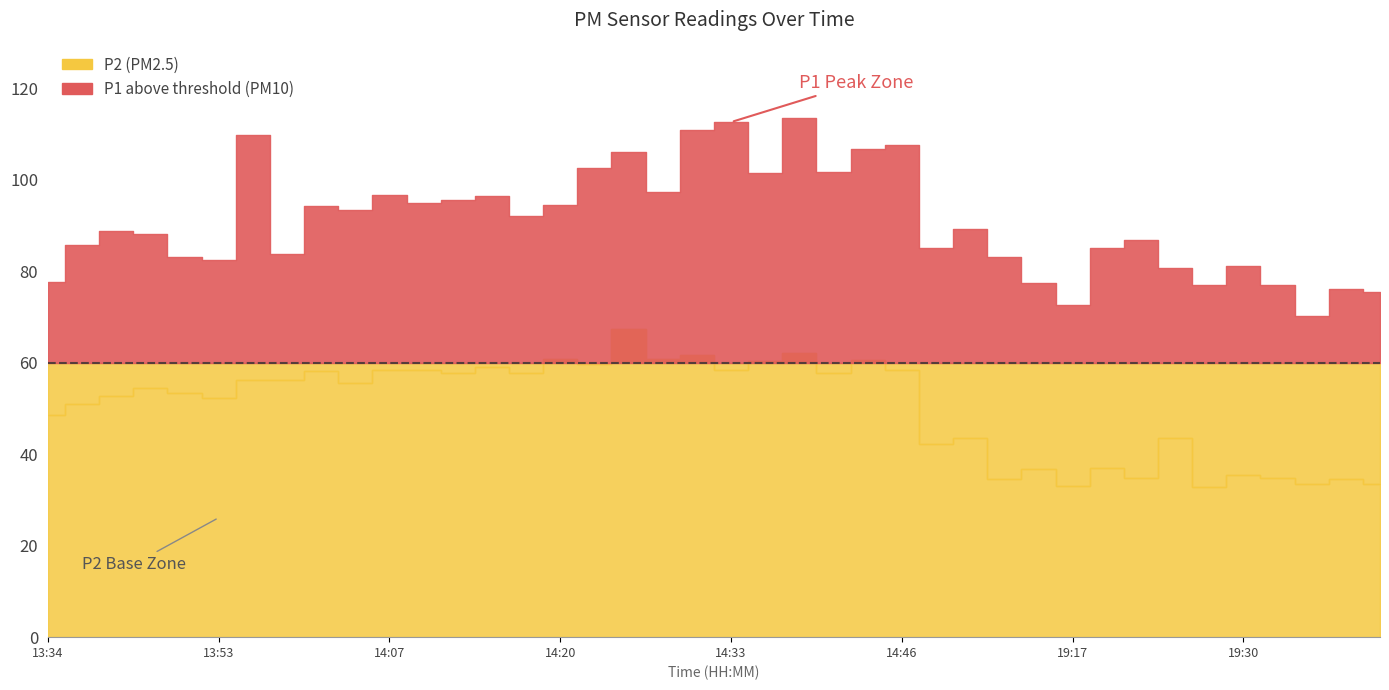

Is it true that P2 equals 58.3 at 14:10?

True